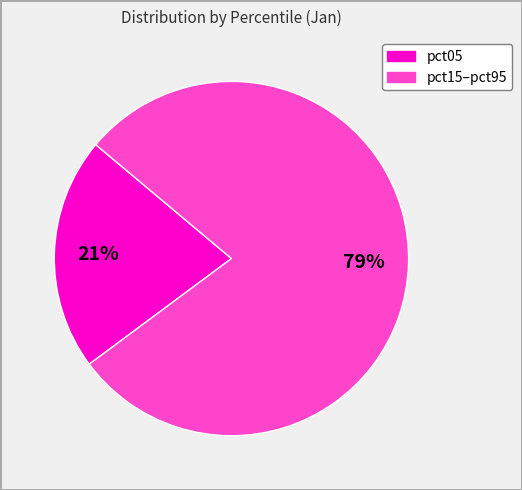

Is there any slice that represents more than half of the pie?

Yes